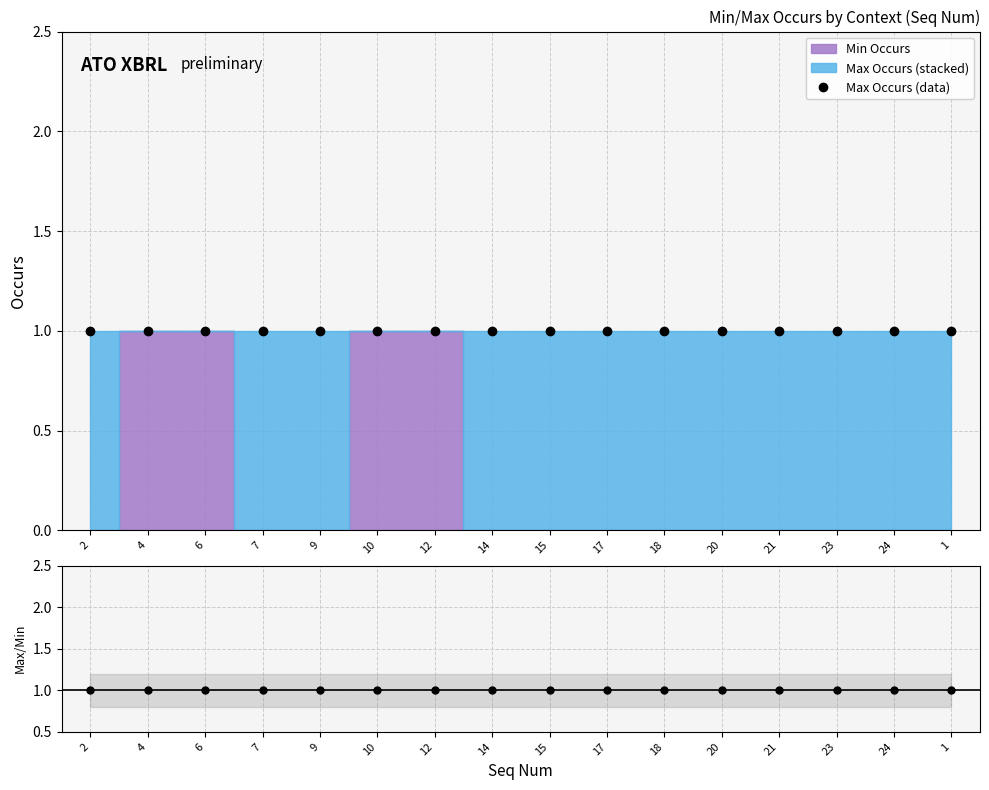

At how many categories does at least one series exceed 0?

16